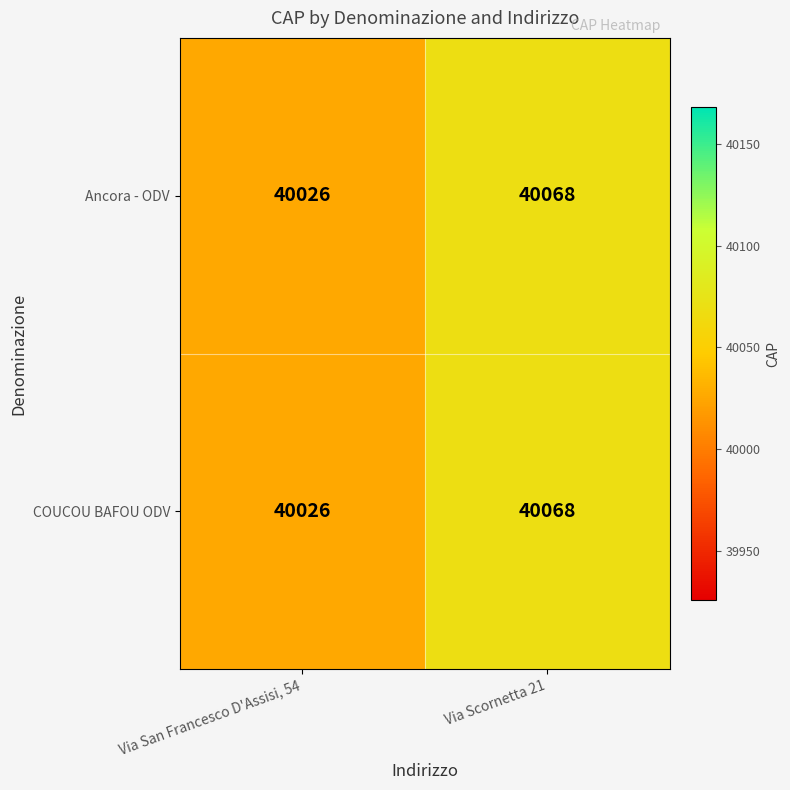

What is the sum of all Ancora - ODV values?

80094